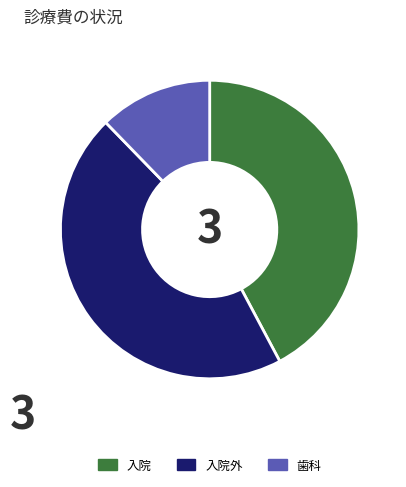

True or false: 入院外 accounts for 39% of the total.

False